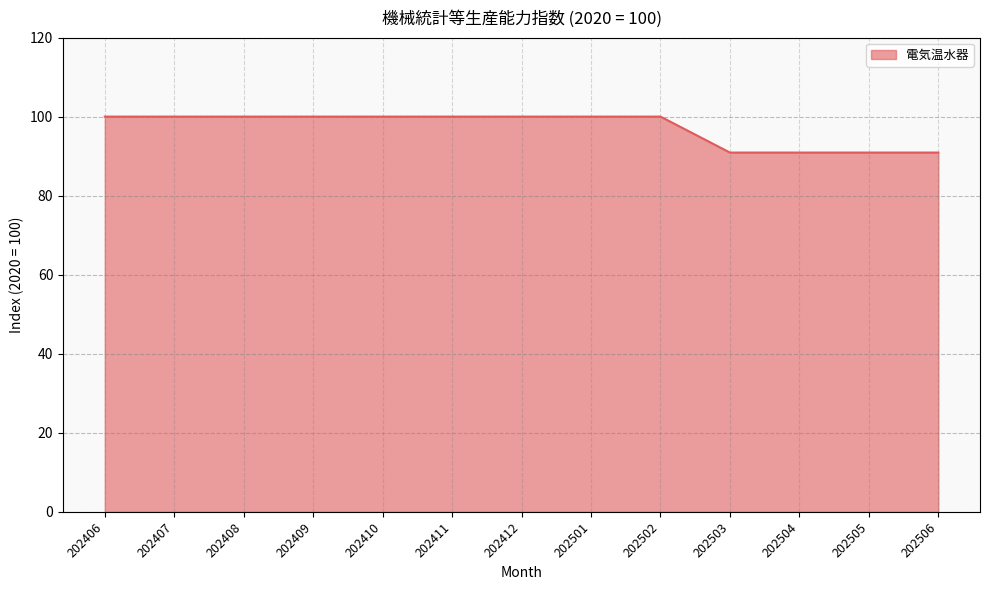

The chart shows a value of 100.0 at 202409. True or false?

True